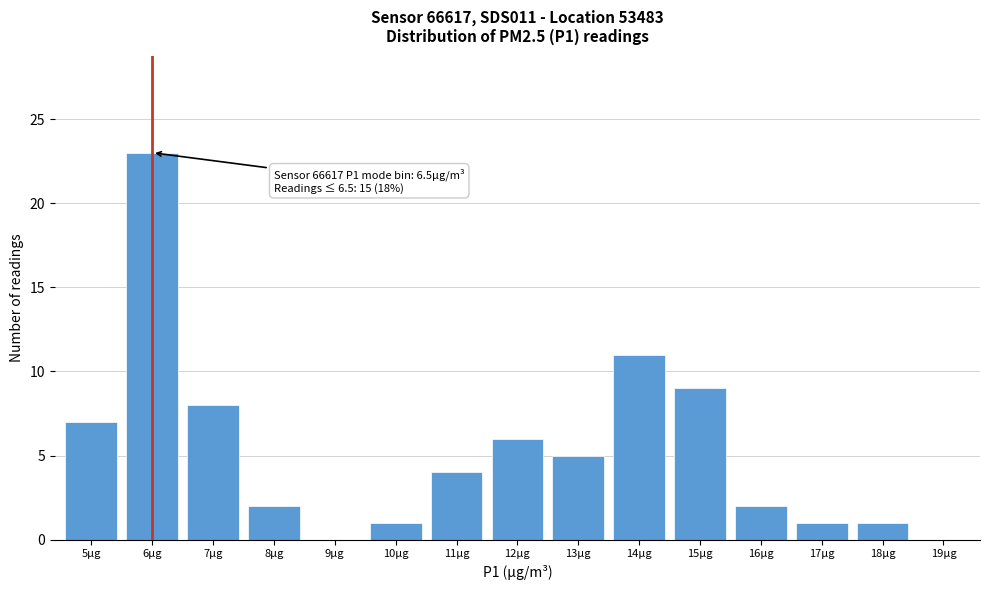

What is the sum of all values?

80